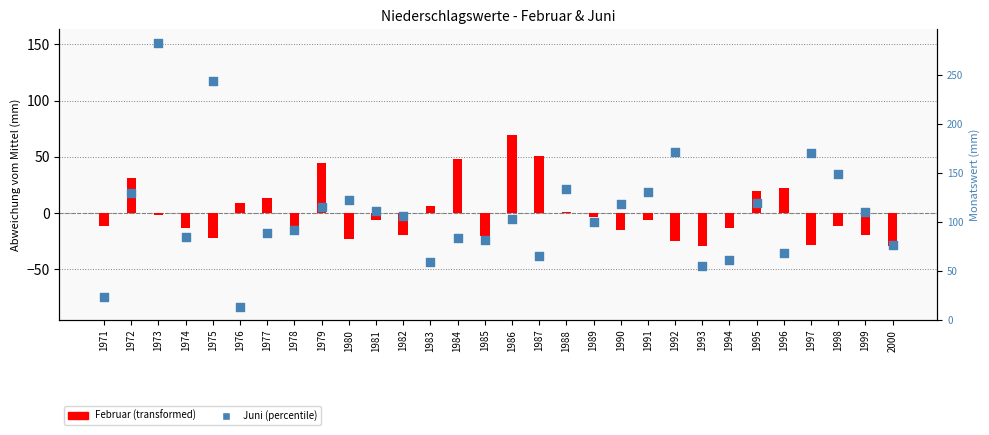

At how many categories does at least one series exceed -69?

30